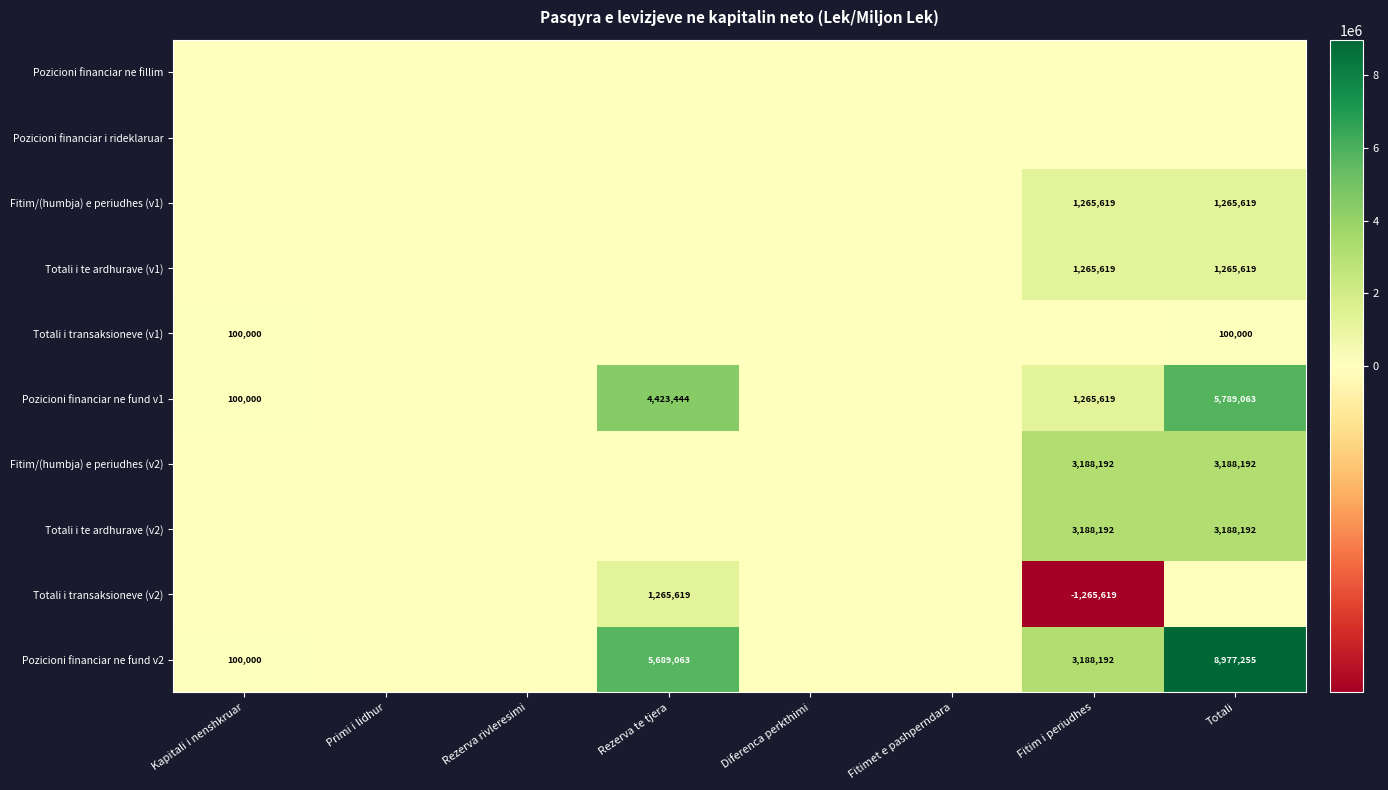

What is the maximum value shown in the chart?

8977255